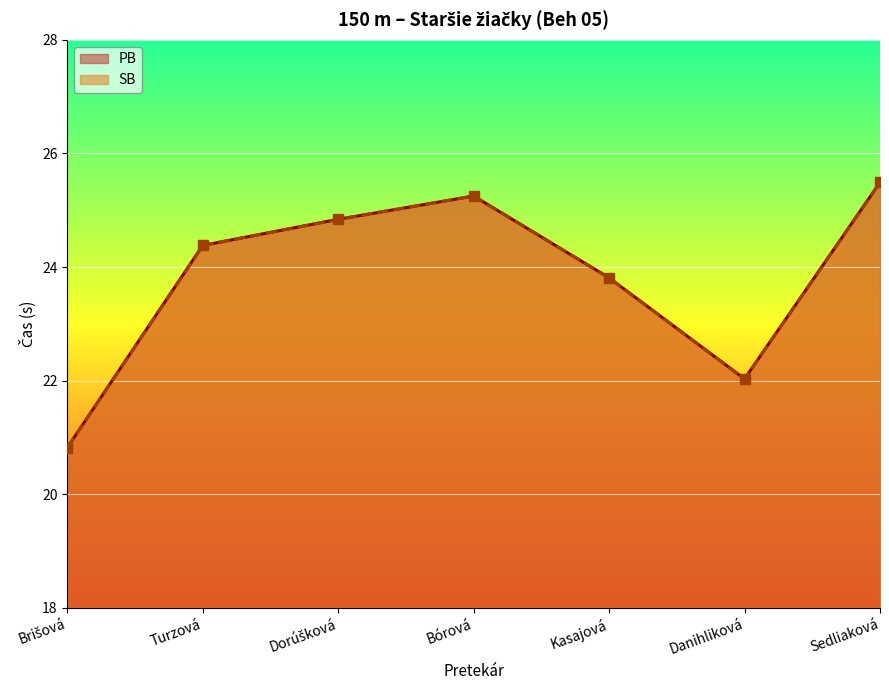

Reading right to left, transcribe all the data shown in this chart.

PB: 25.5	22.0	23.8	25.2	24.8	24.4	20.8
SB: 25.5	22.0	23.8	25.2	24.8	24.4	20.8